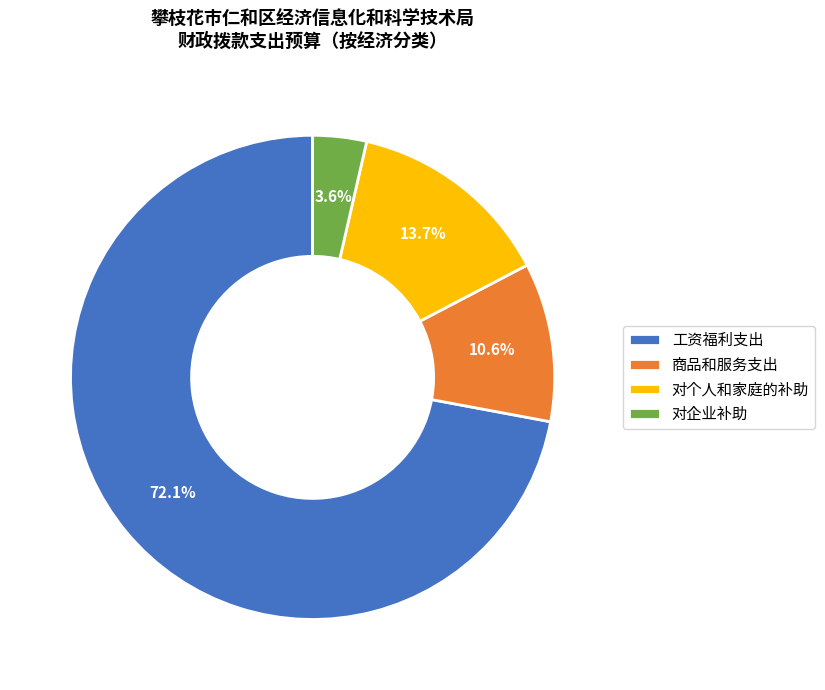

To the nearest percent, what is the combined percentage of 商品和服务支出 and 工资福利支出?

83%